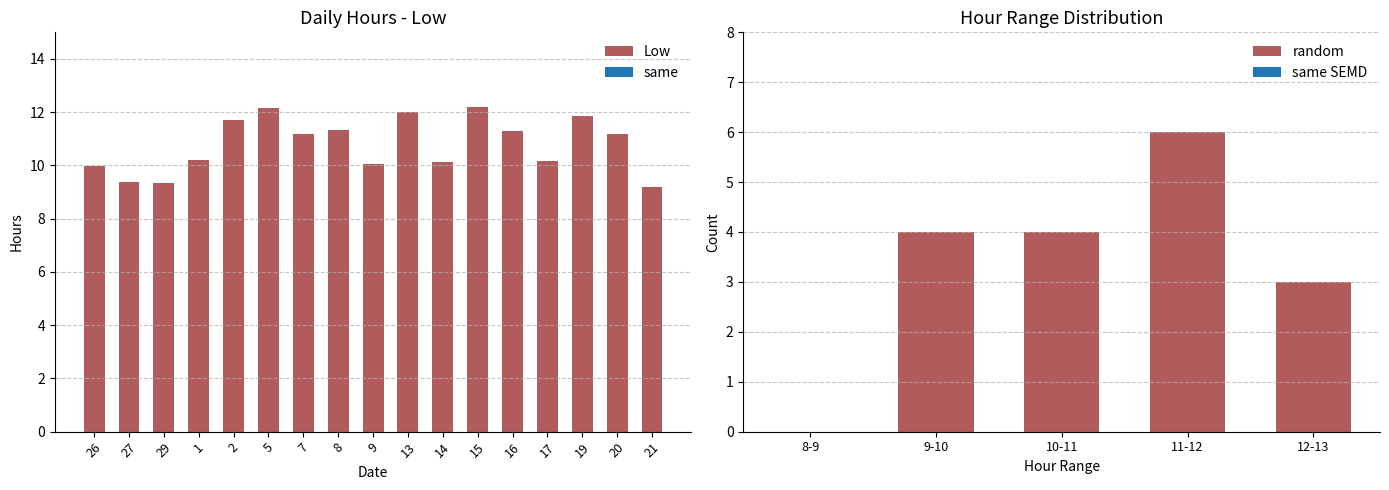

Rank the categories by value from lowest to highest.

21, 29, 27, 26, 9, 14, 17, 1, 7, 20, 16, 8, 2, 19, 13, 5, 15